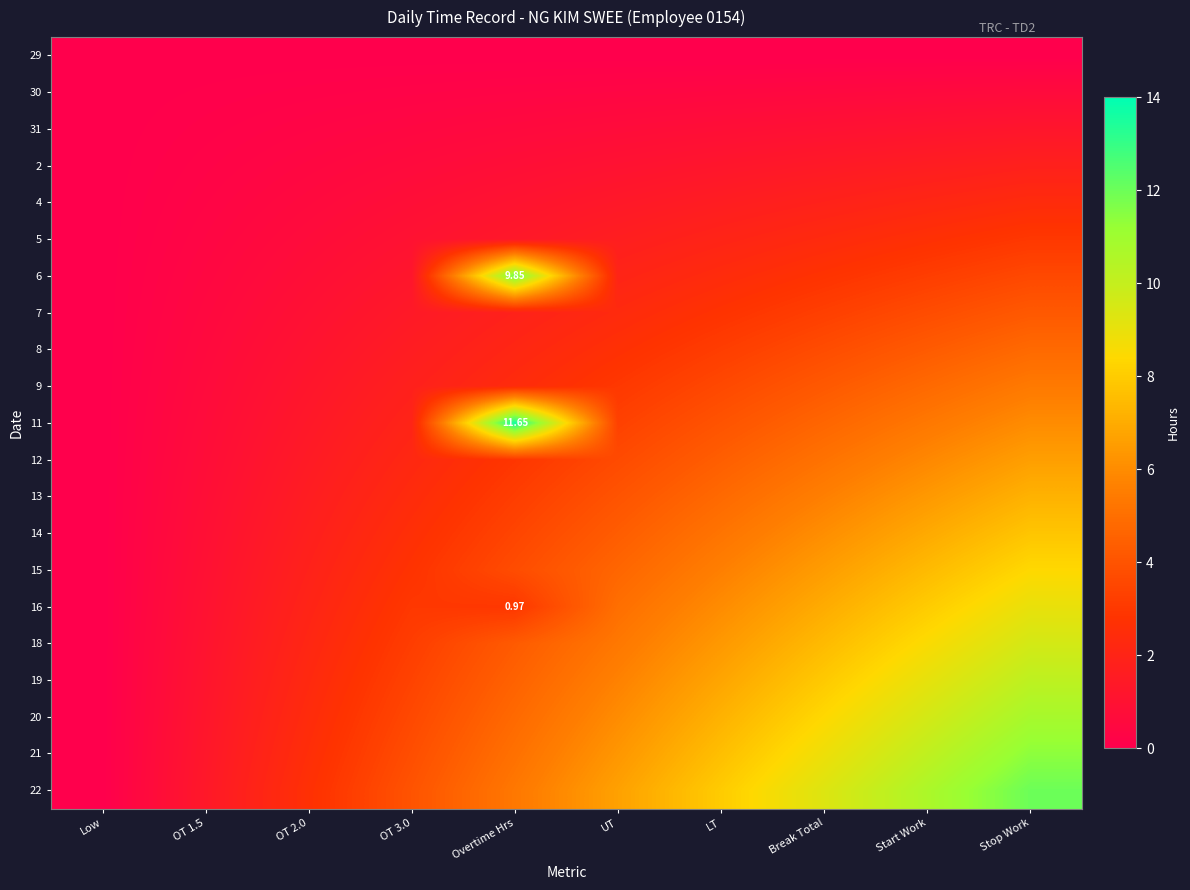

What is the difference between the highest and lowest values at LT?

8.0